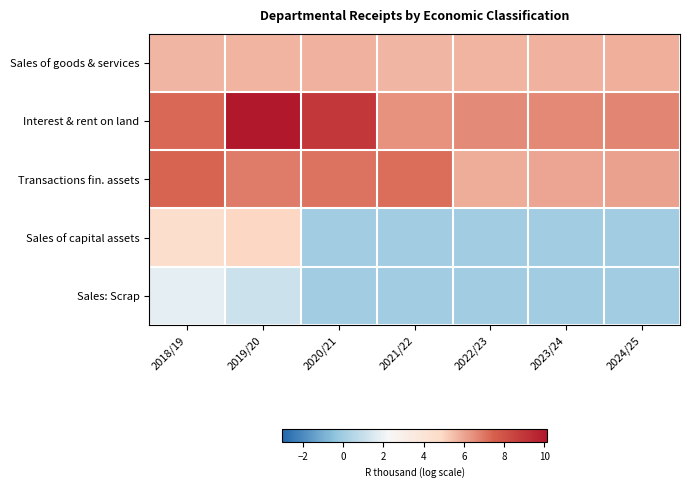

What is the spread (max minus min) of values at 2022/23?

6.6